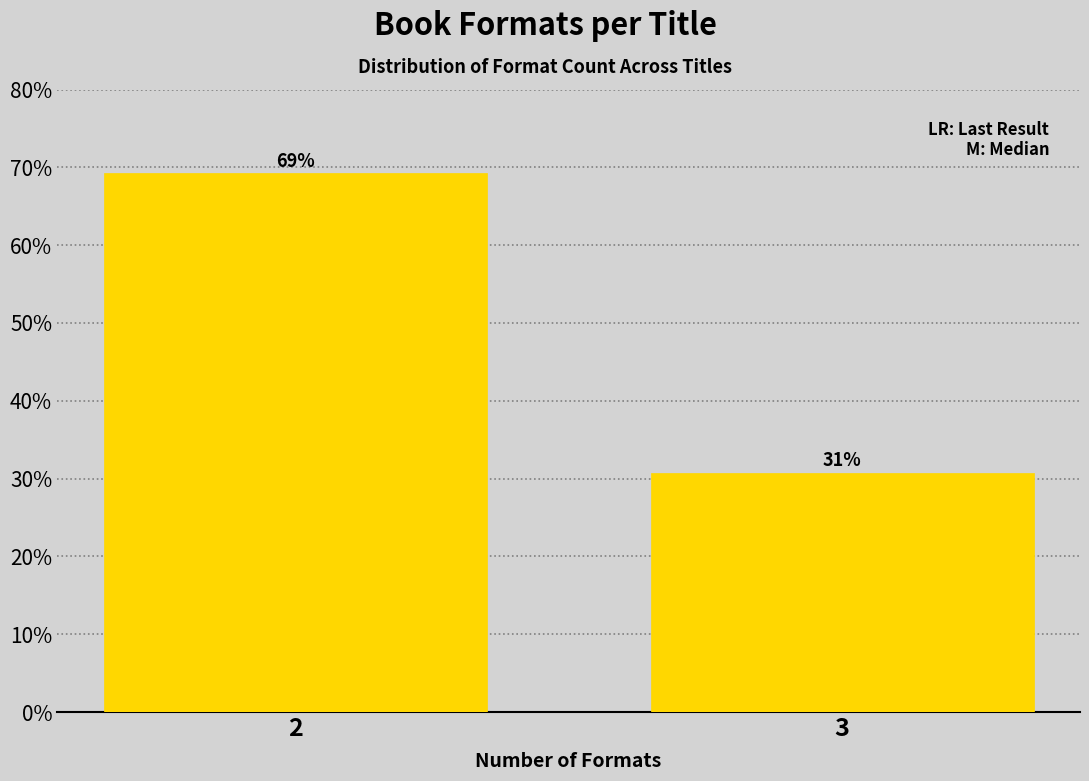

At which category does the chart reach its minimum across all series?

3